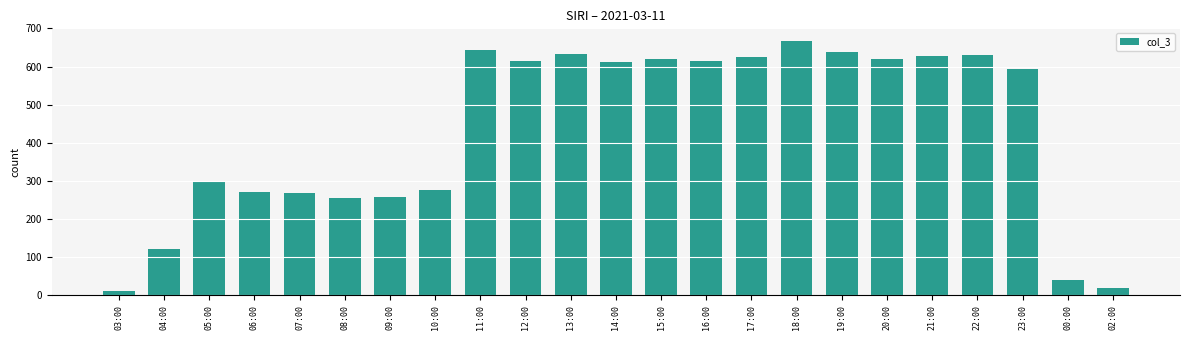

What is the label of the 9th bar from the left?

11:00